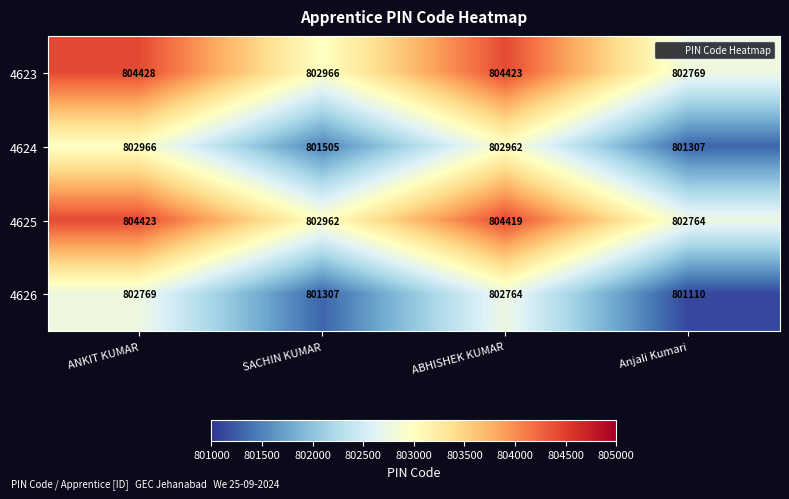

True or false: 4625 has a value of 802962 at SACHIN KUMAR.

True